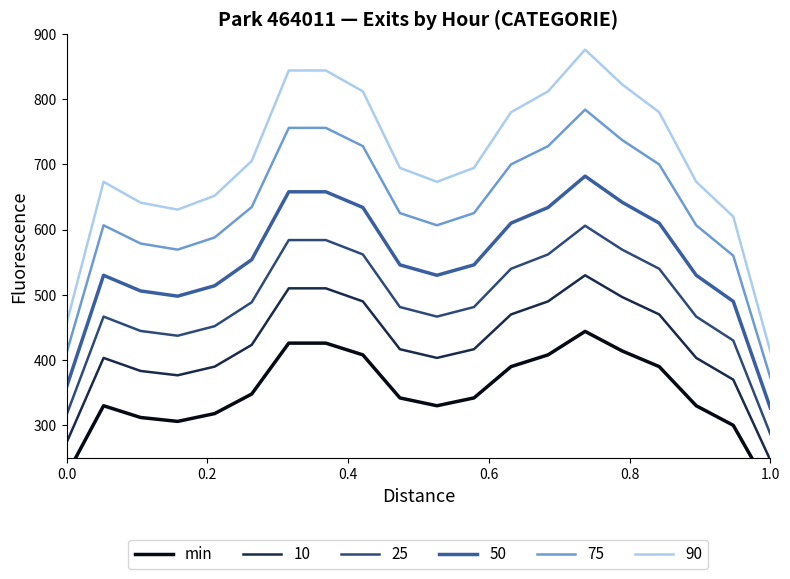

Does the chart have visible grid lines?

No